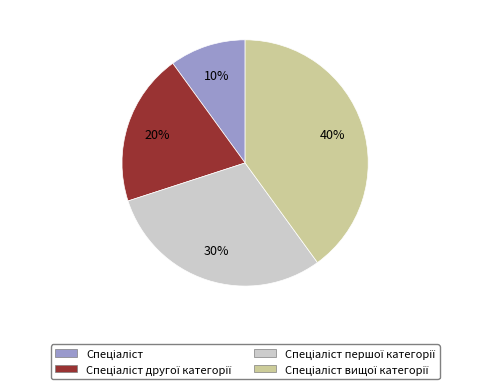

To the nearest percent, what is the average slice percentage?

25%